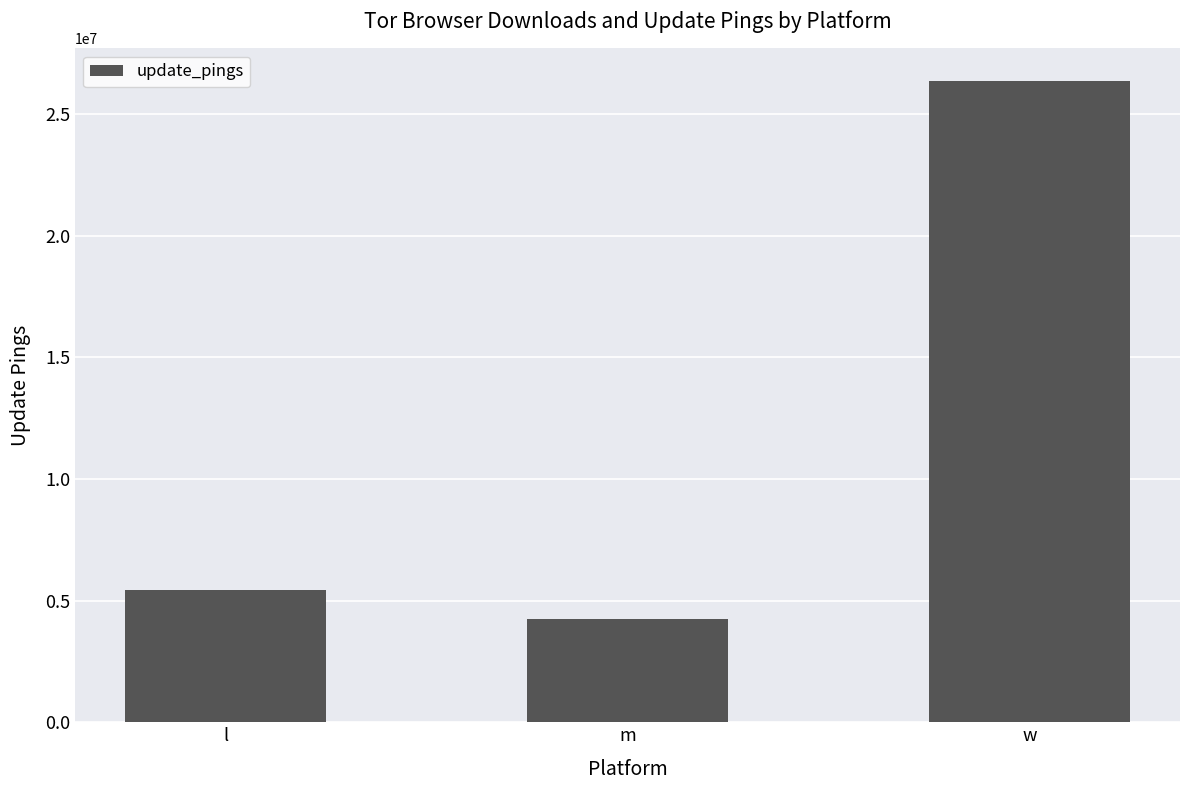

What is the average value?

12024174